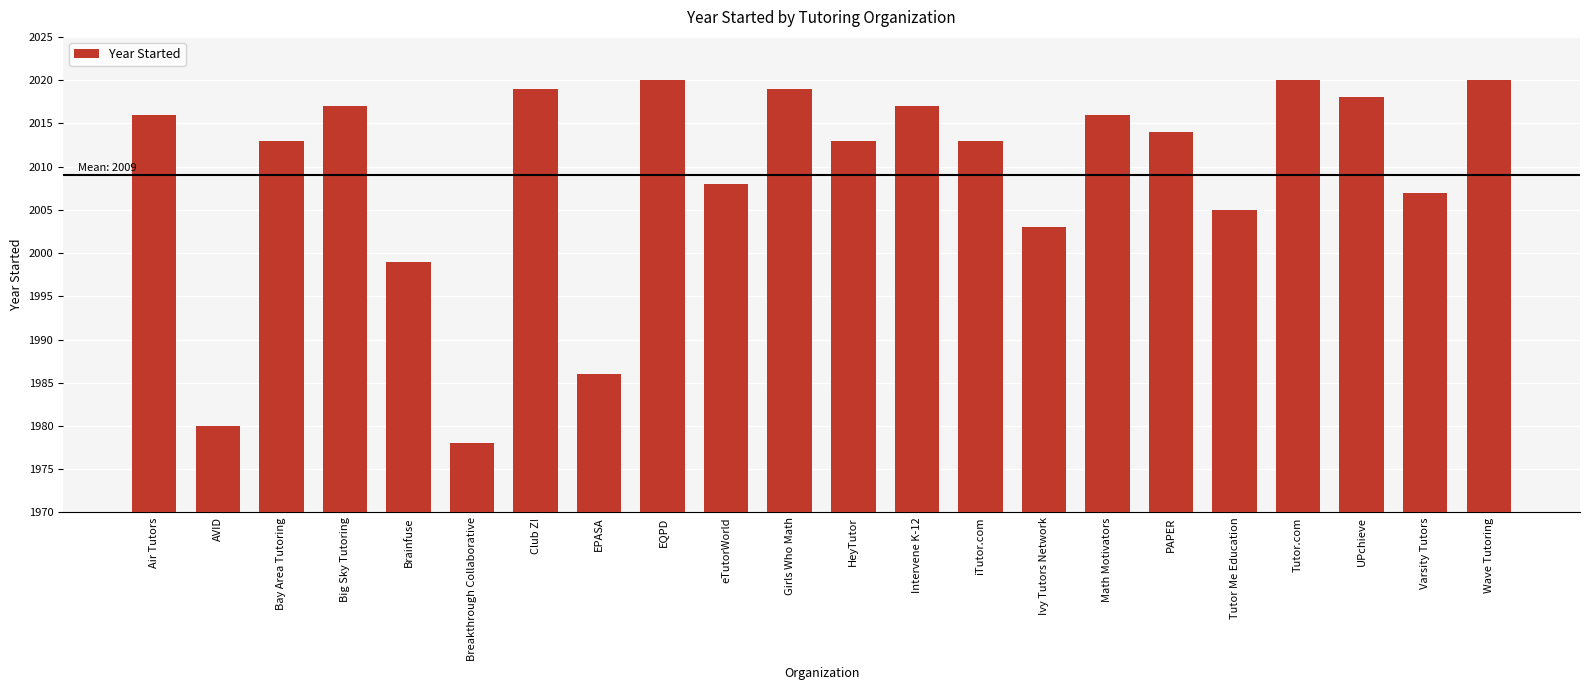

What is the average value?

2009